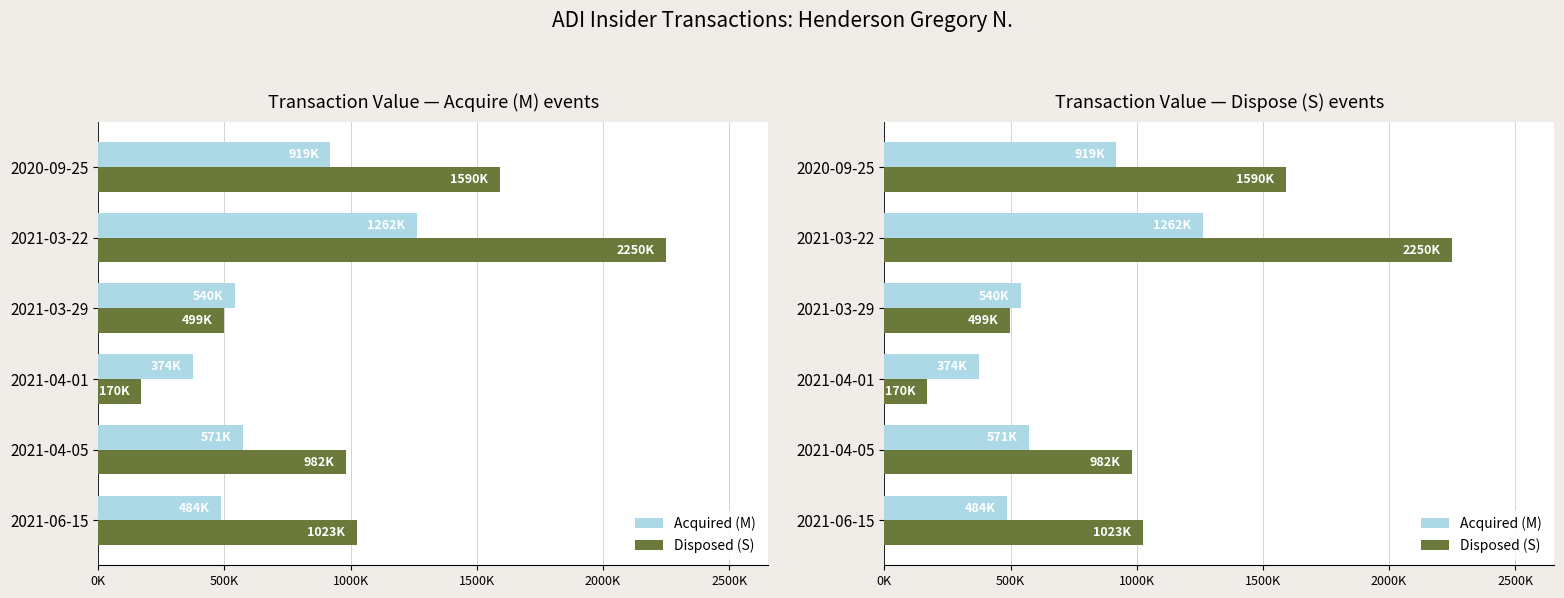

What is the label of the 6th bar from the right?

2021-06-15